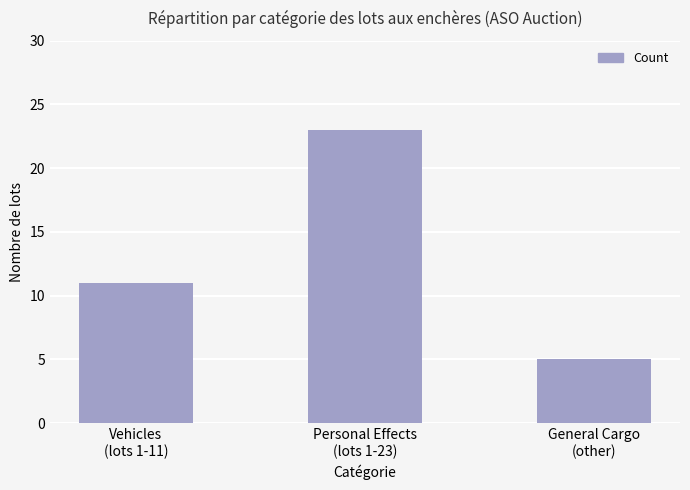

Rank the categories by value from lowest to highest.

General Cargo
(other), Vehicles
(lots 1-11), Personal Effects
(lots 1-23)